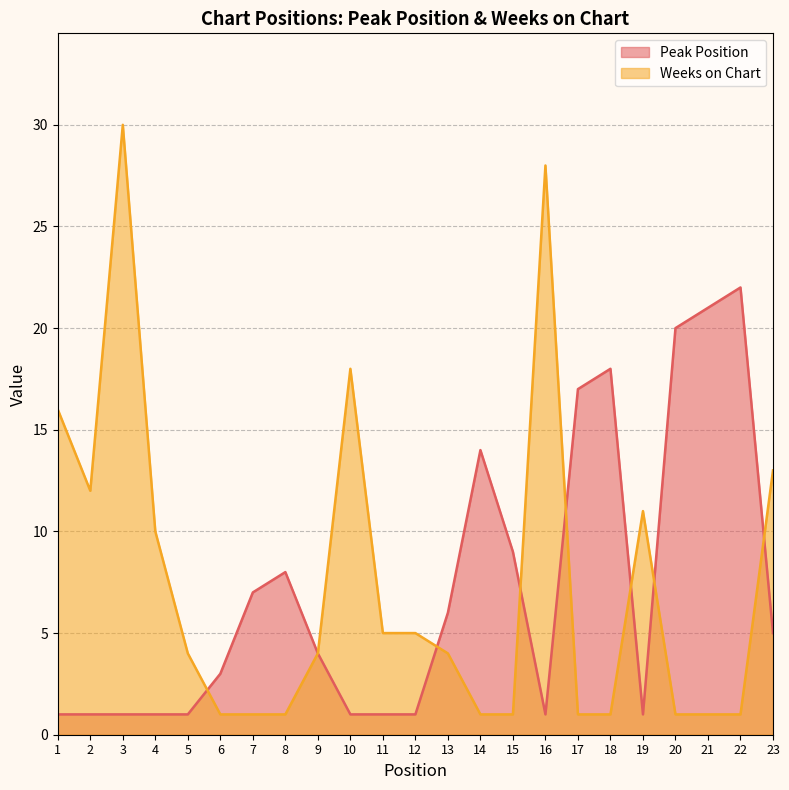

At which category does the chart reach its minimum across all series?

1